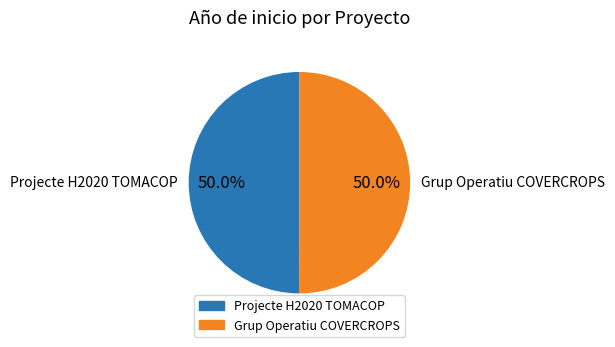

What is the ratio of the value at Grup Operatiu COVERCROPS to the value at Projecte H2020 TOMACOP?

1.0